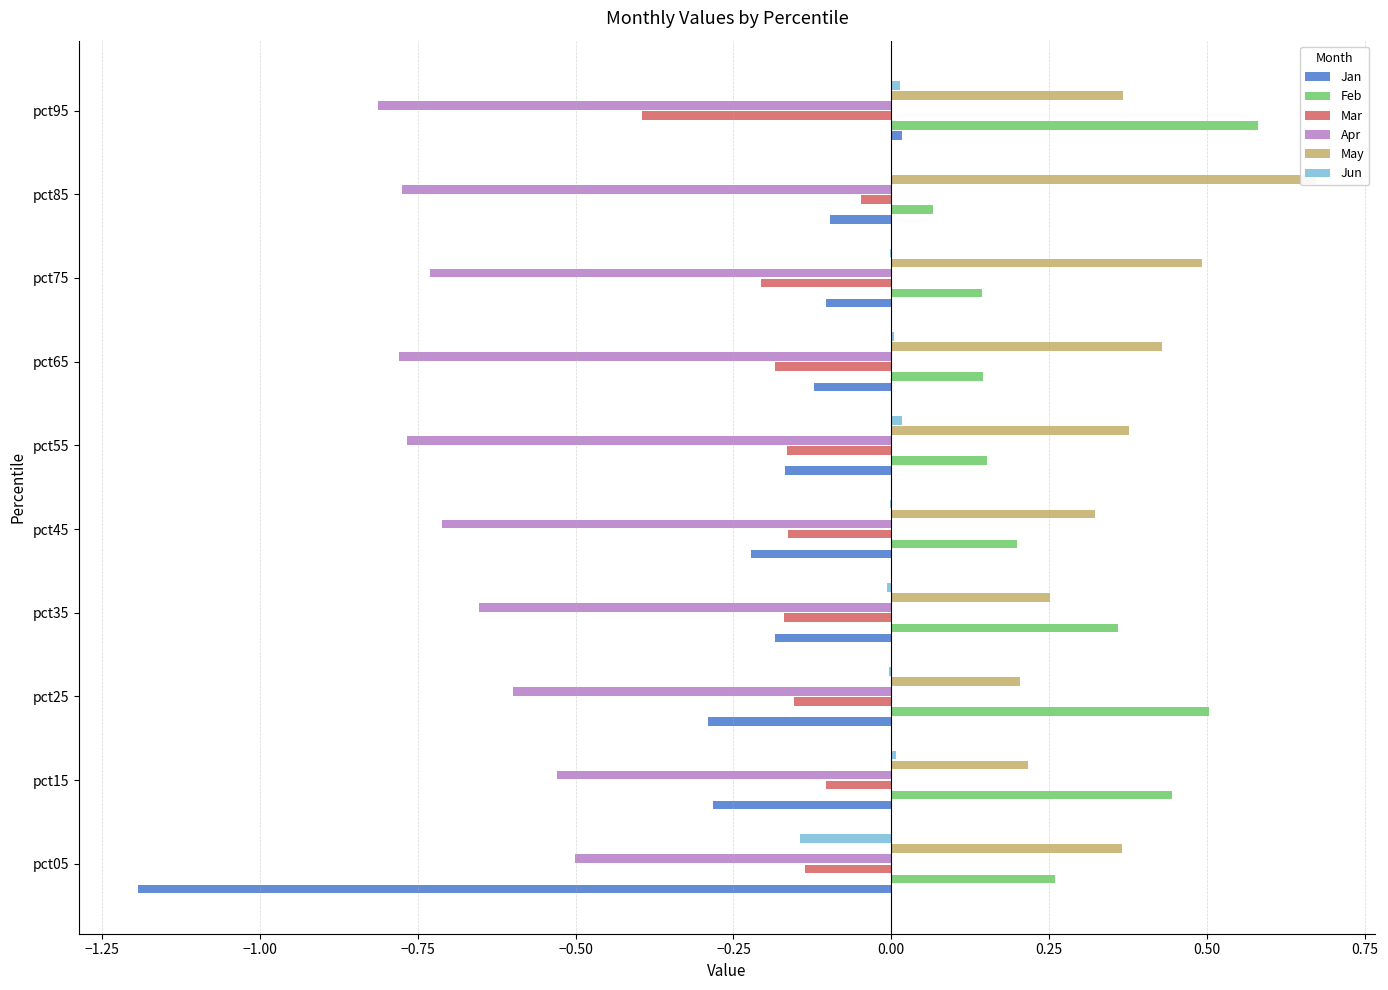

How many values in Jan are below zero?

9